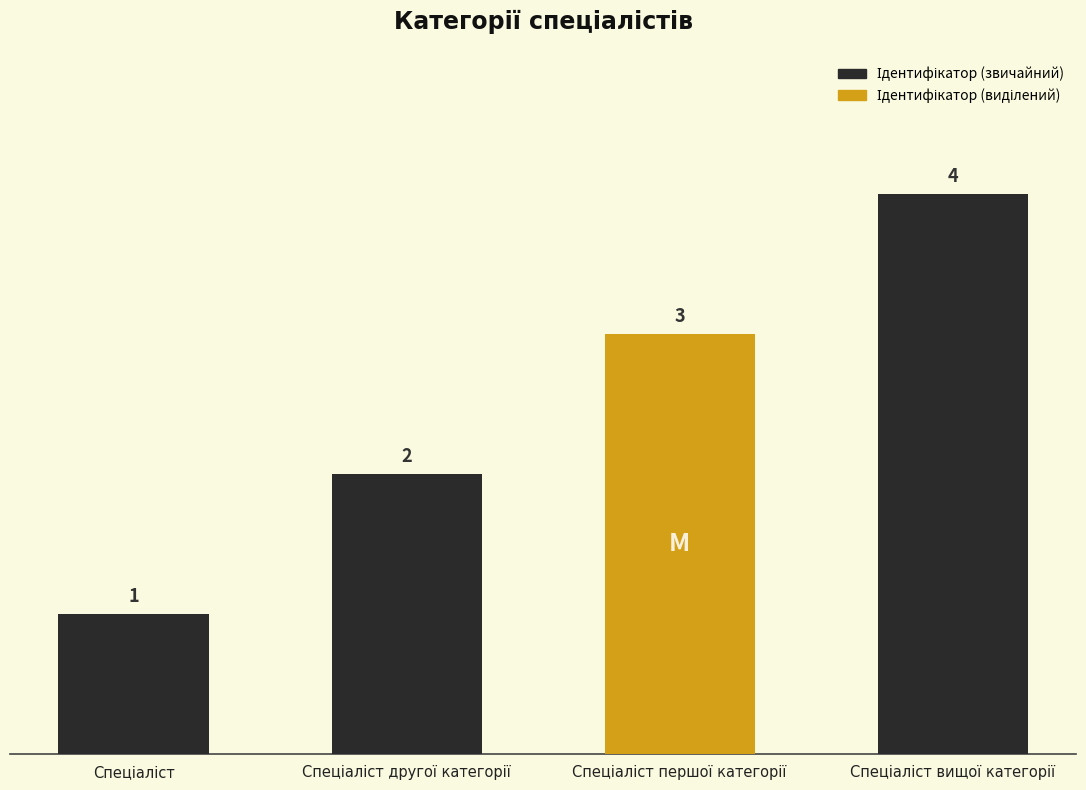

How many values are between 2 and 4?

3